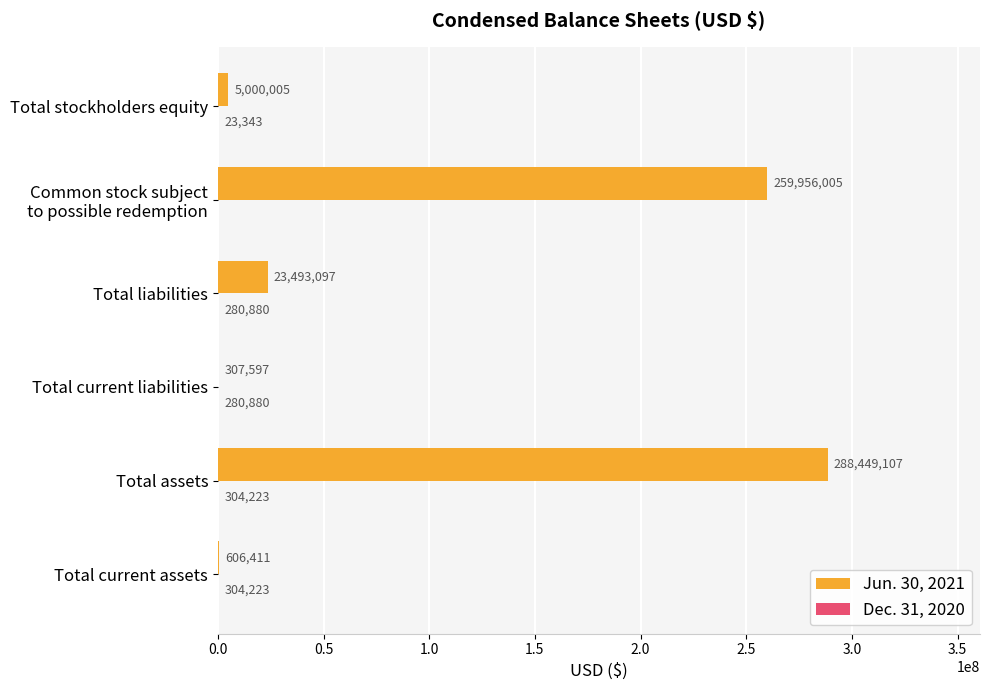

Which category has the highest value across all series?

Total assets